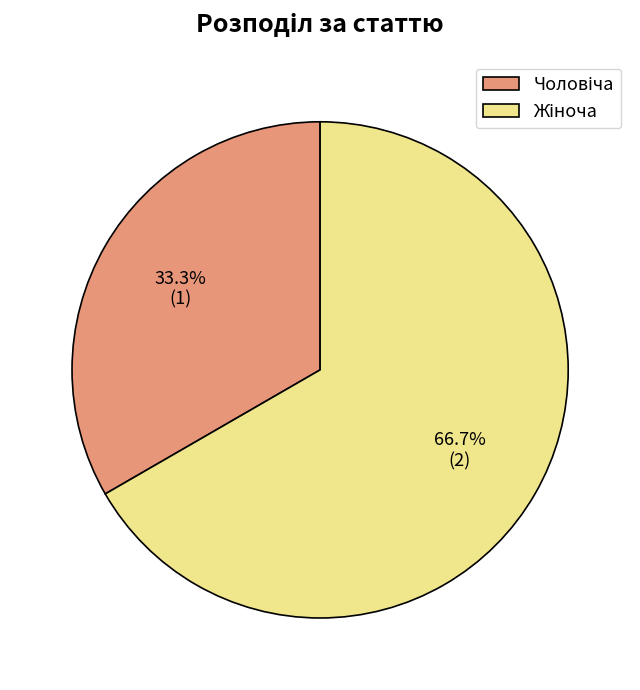

Is there any slice that represents more than half of the pie?

Yes